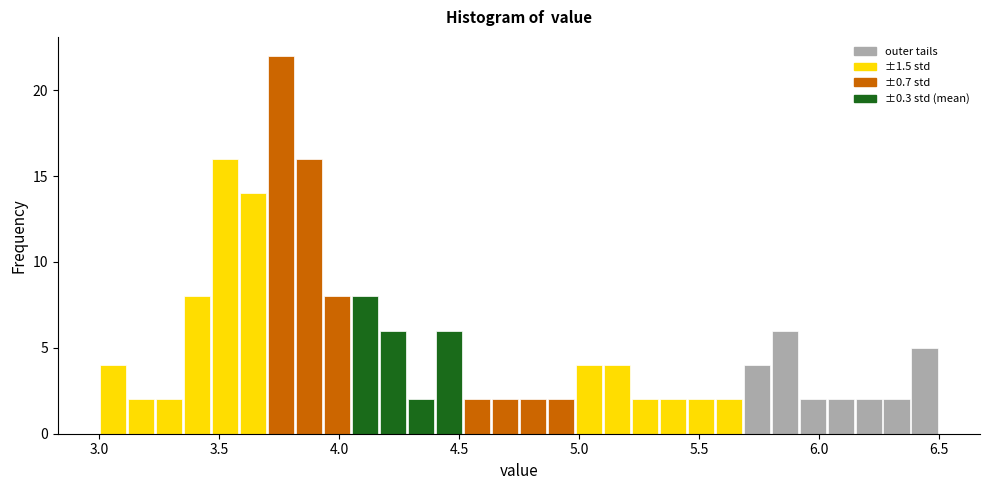

Read against the x-axis, roughly where is the centre of the tallest bar?

3.75